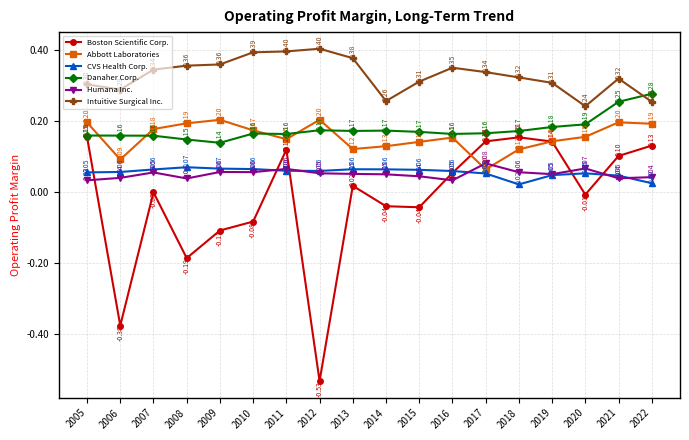

What are all the series names shown in the legend?

Boston Scientific Corp., Abbott Laboratories, CVS Health Corp., Danaher Corp., Humana Inc., Intuitive Surgical Inc.